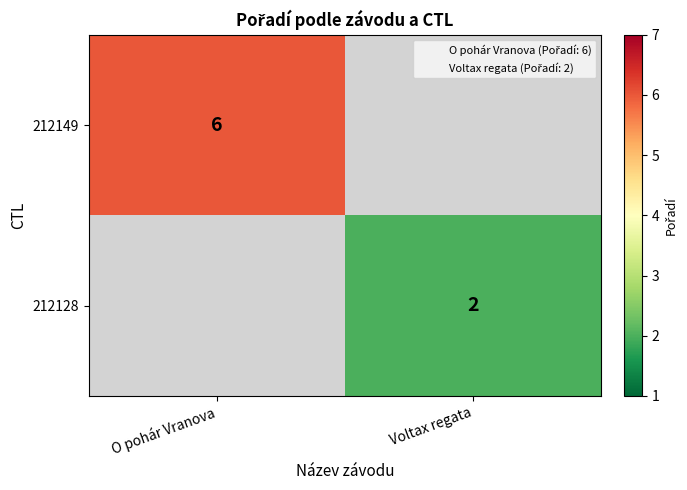

Is it true that 212128 equals 2 at Voltax regata?

True